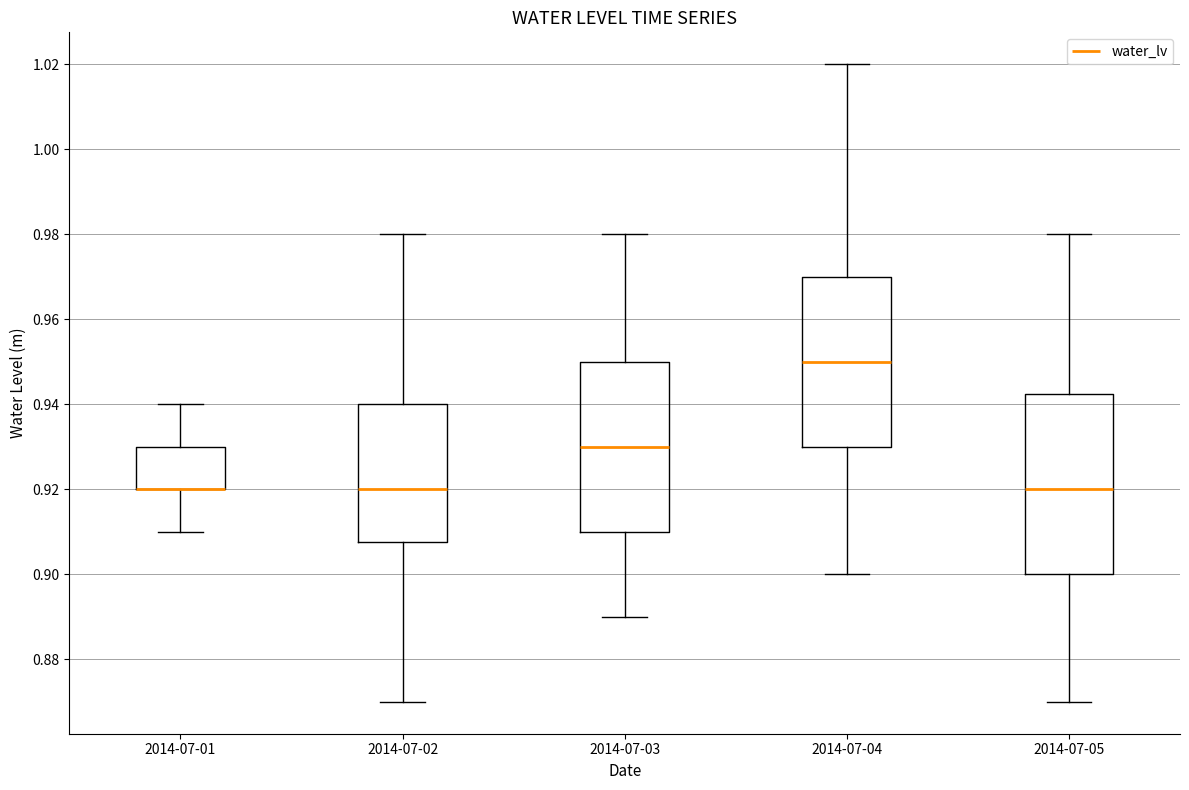

Where does the median line of the box for 2014-07-03 sit on the y-axis? The values are not printed on the chart, so give them approximately, as read against the axis.

0.930